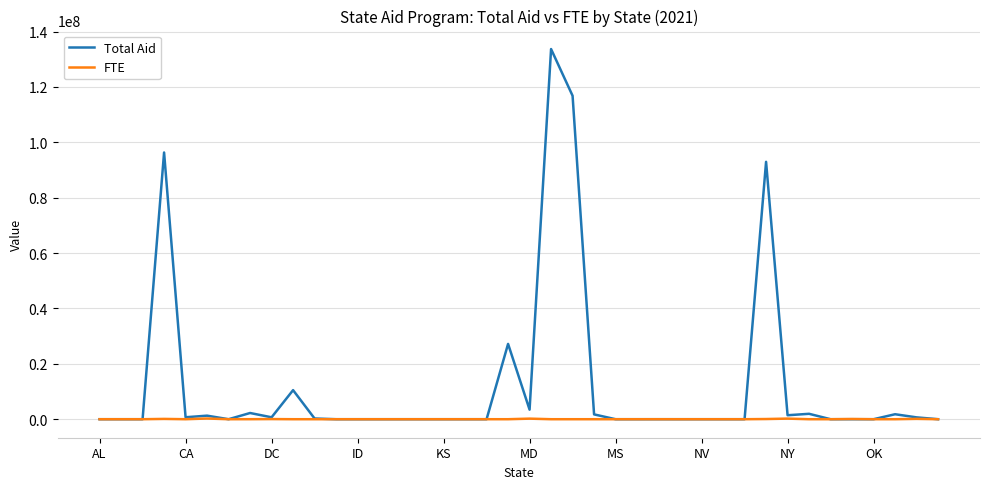

Is this an area chart (filled region under the line)?

No